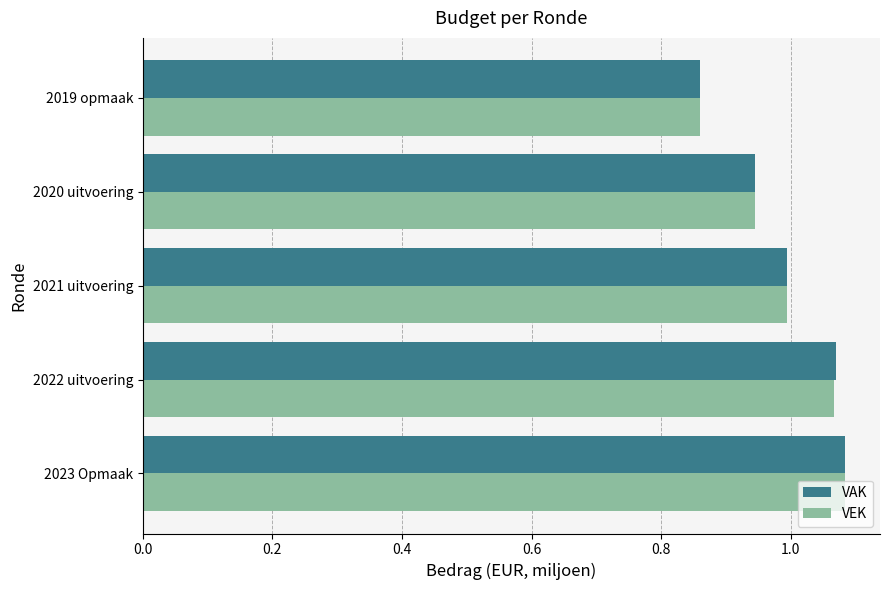

Where is VAK nearest to the value 0?

2019 opmaak